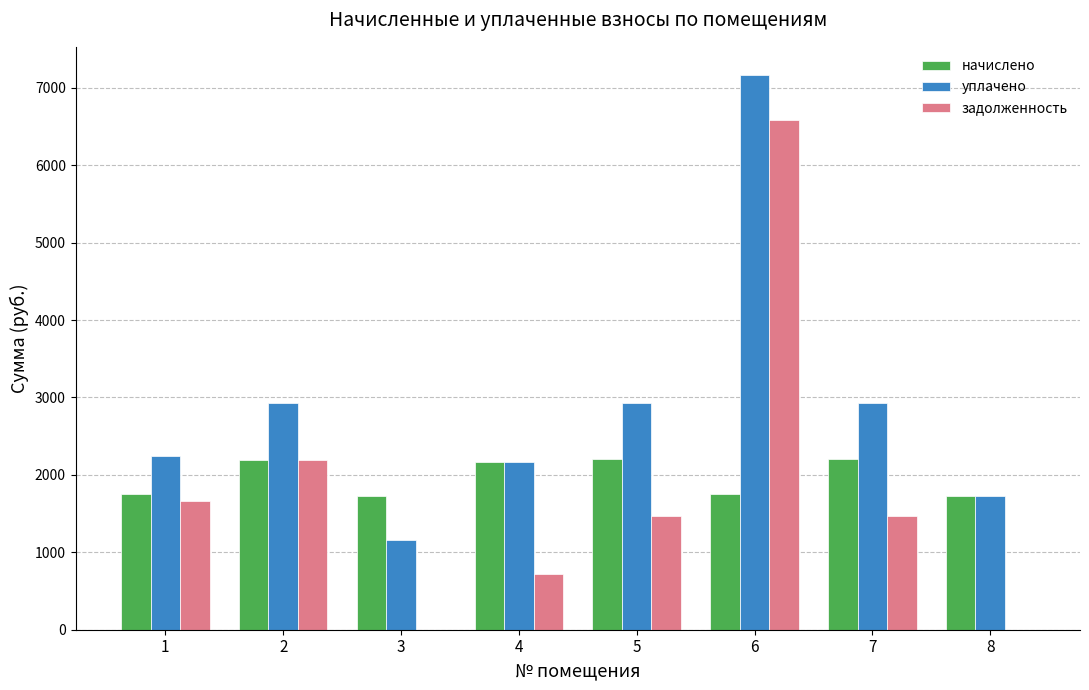

What is the sum of all уплачено values?

23253.5